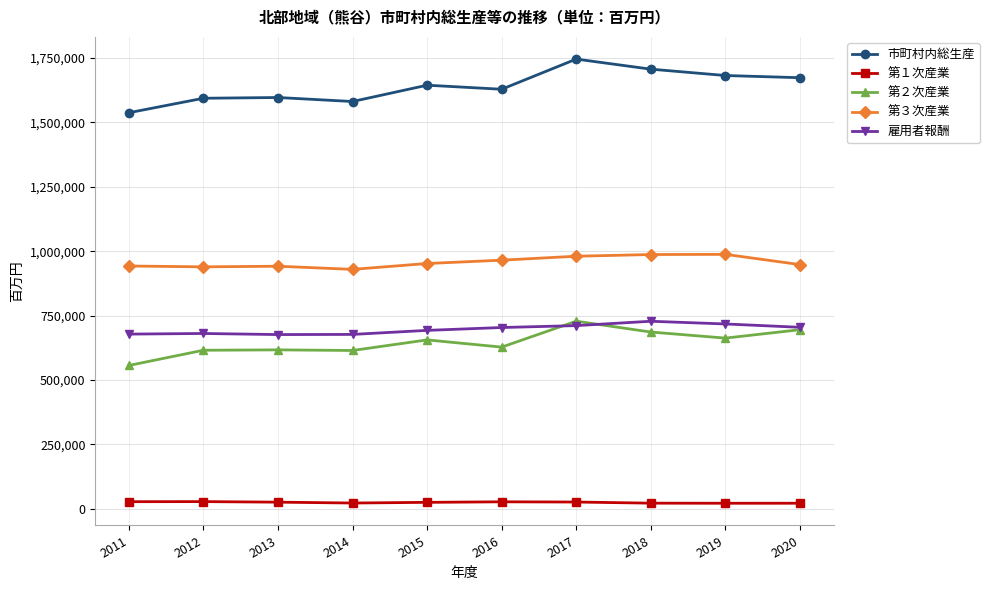

The value of 第１次産業 at 2015 is 25401. True or false?

True